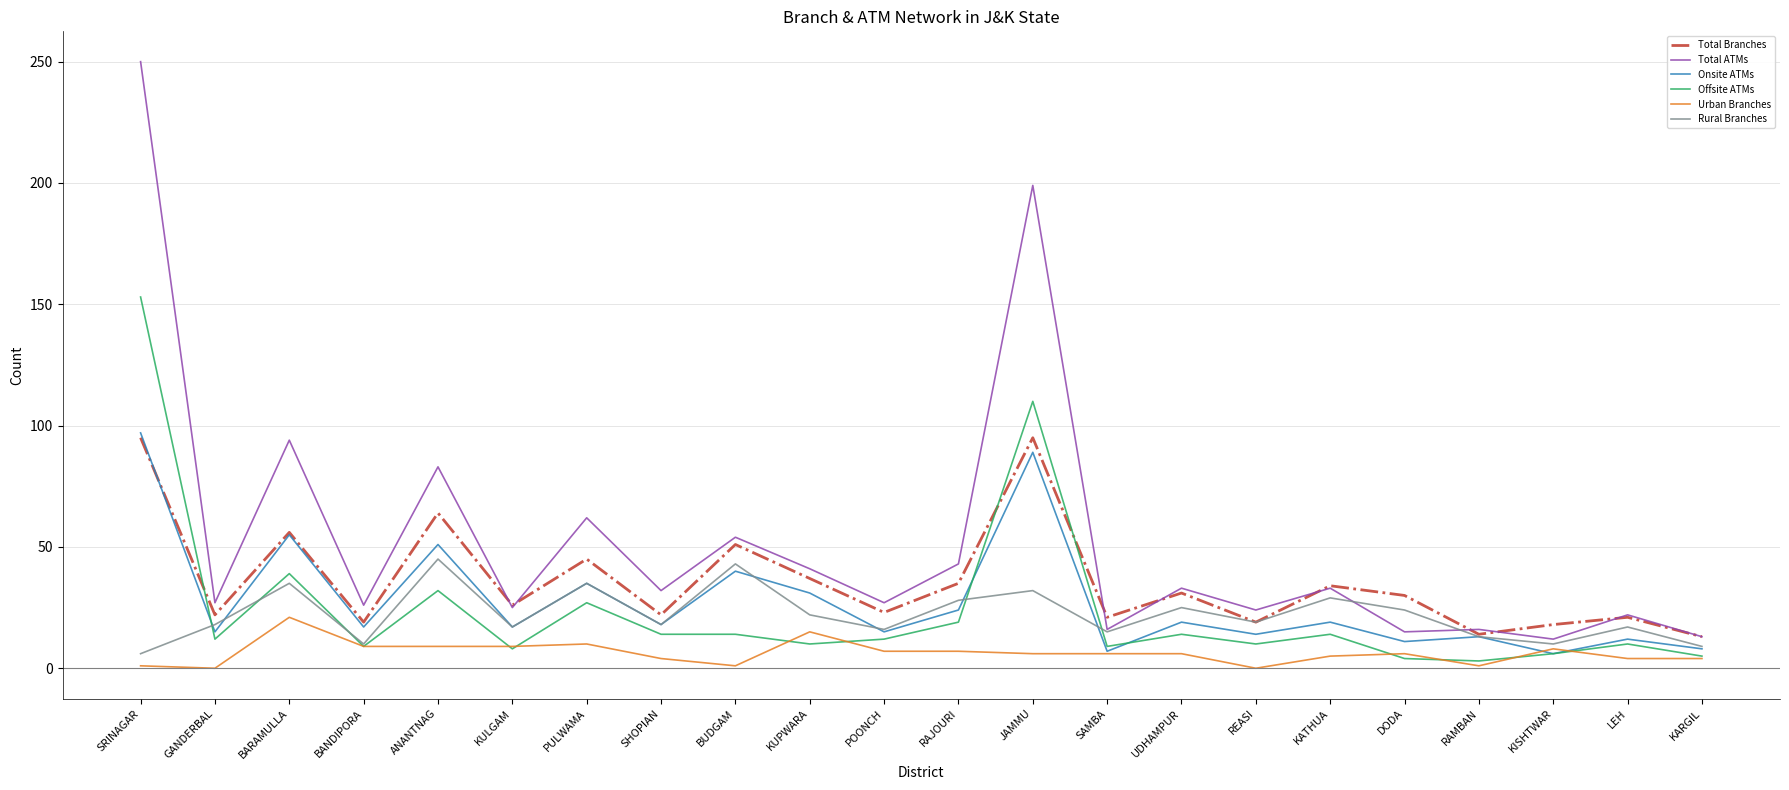

What is the spread (max minus min) of values at SAMBA?

15